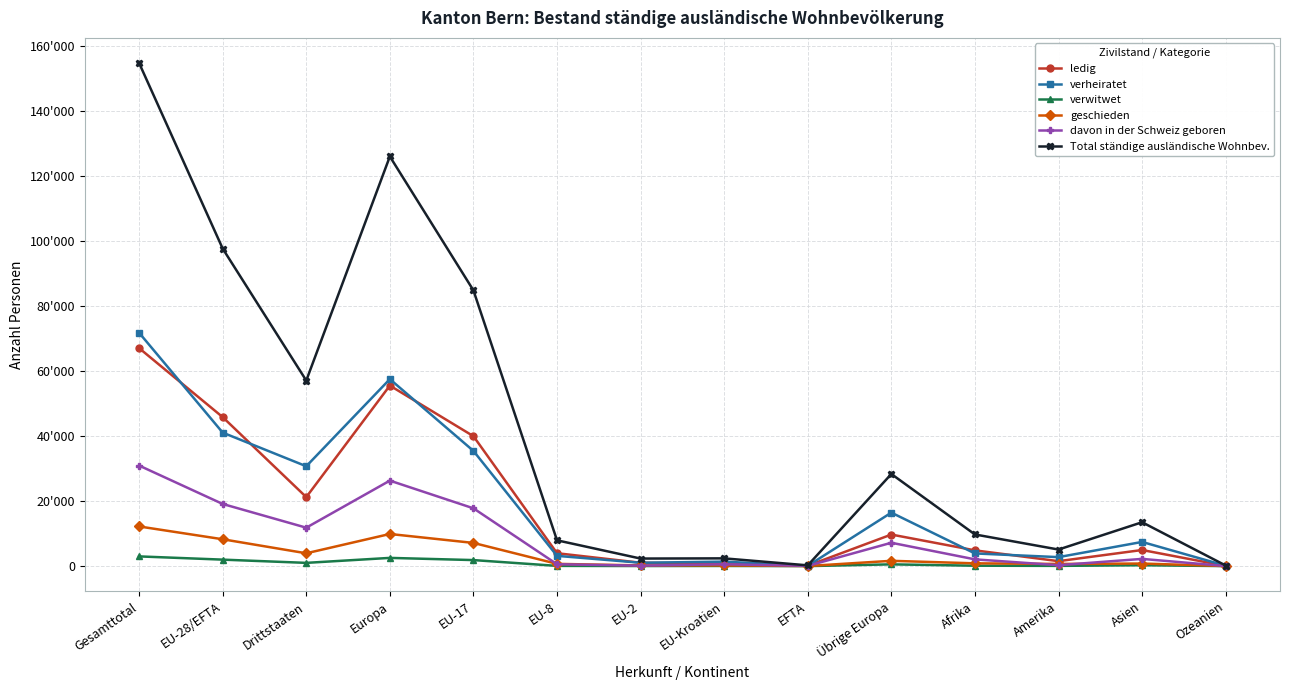

True or false: verheiratet has a value of 7437 at Asien.

True